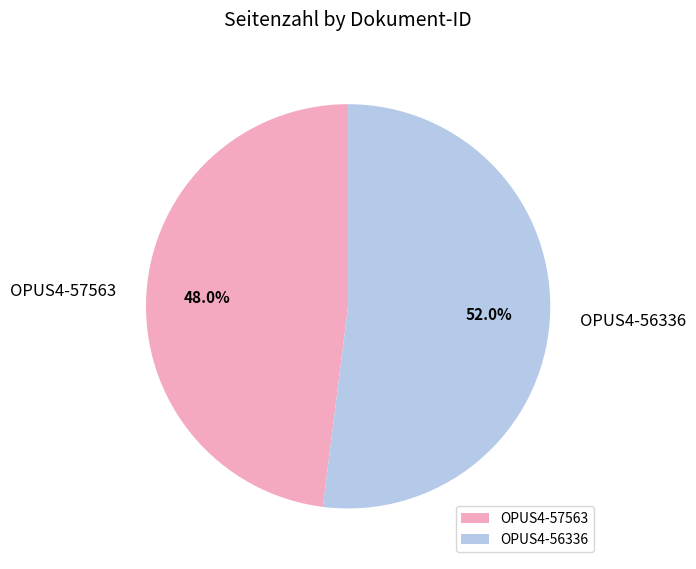

True or false: OPUS4-57563 accounts for 62% of the total.

False